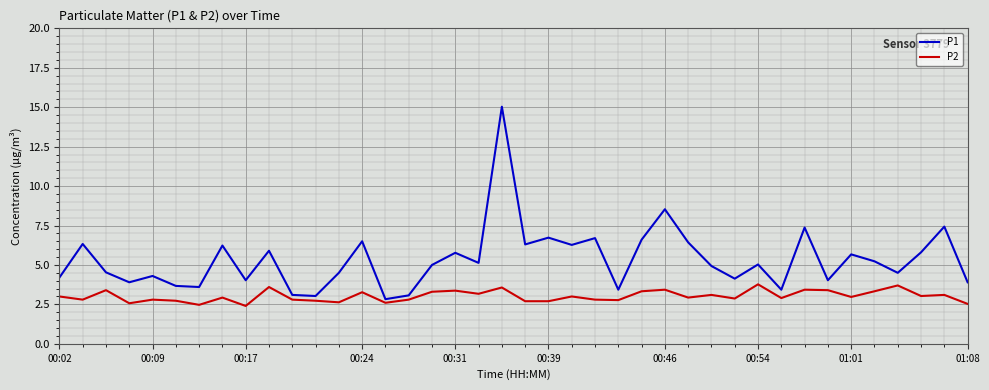

Does the chart have visible grid lines?

Yes